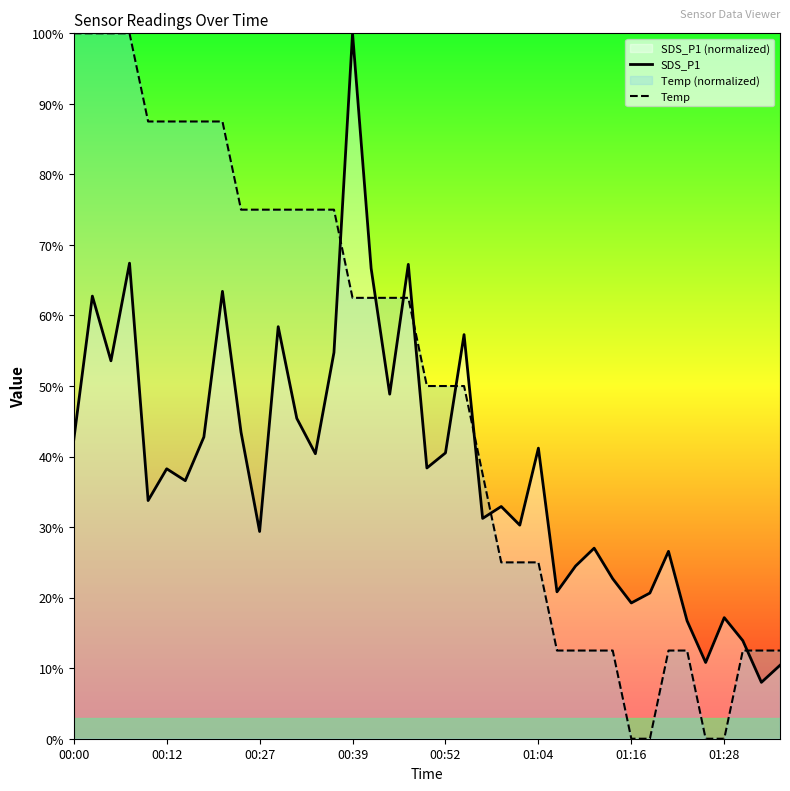

At 37, list the series in order from largest to smallest.

Temp, SDS_P1